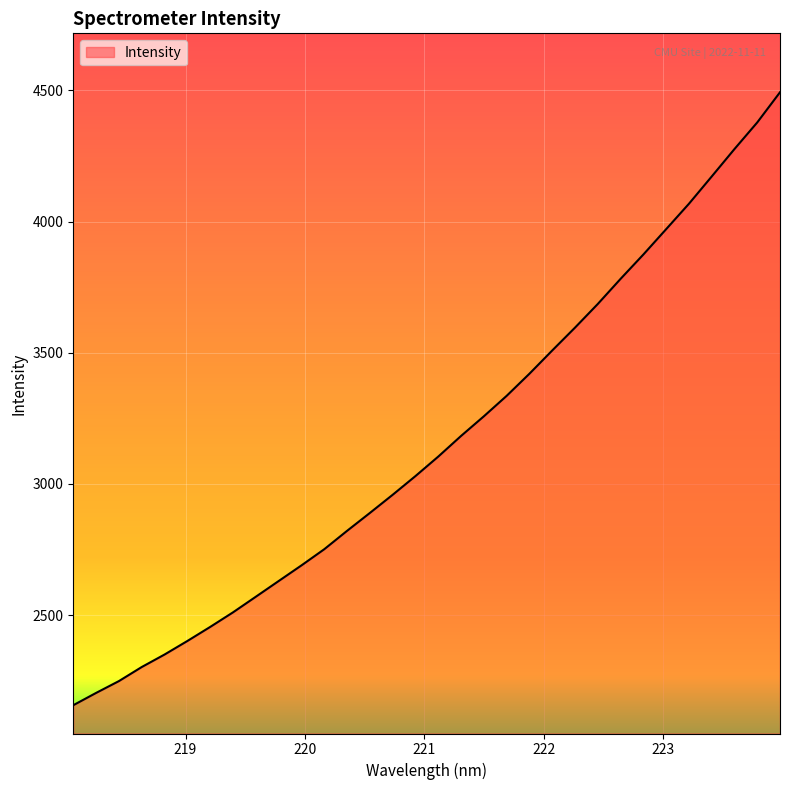

What is the greatest value displayed?

4493.1